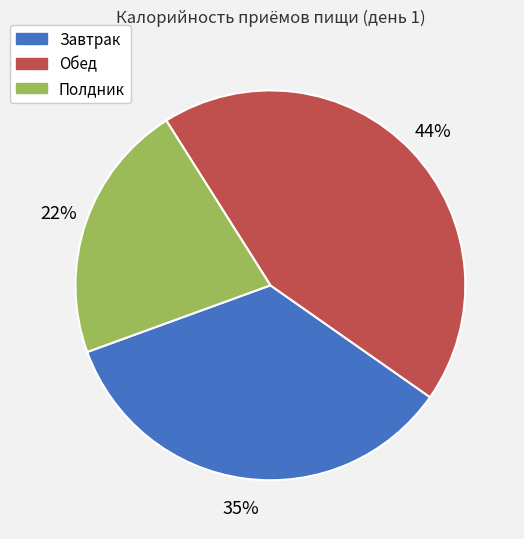

Is it true that Завтрак is 22% of the pie?

False